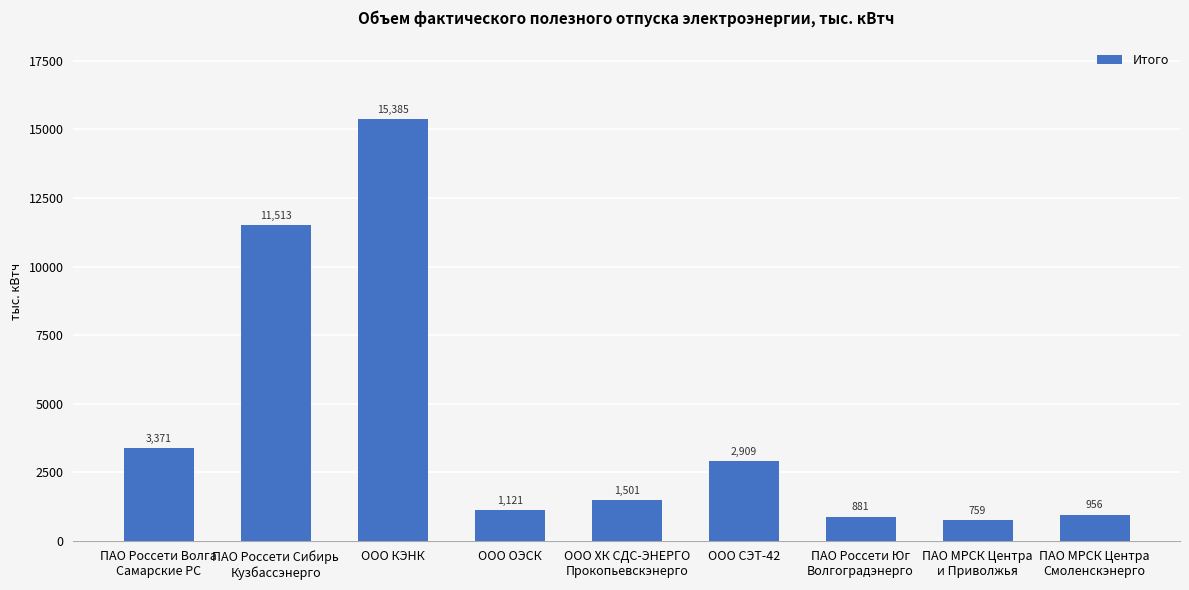

What is the label of the 1st bar from the left?

ПАО Россети Волга
Самарские РС